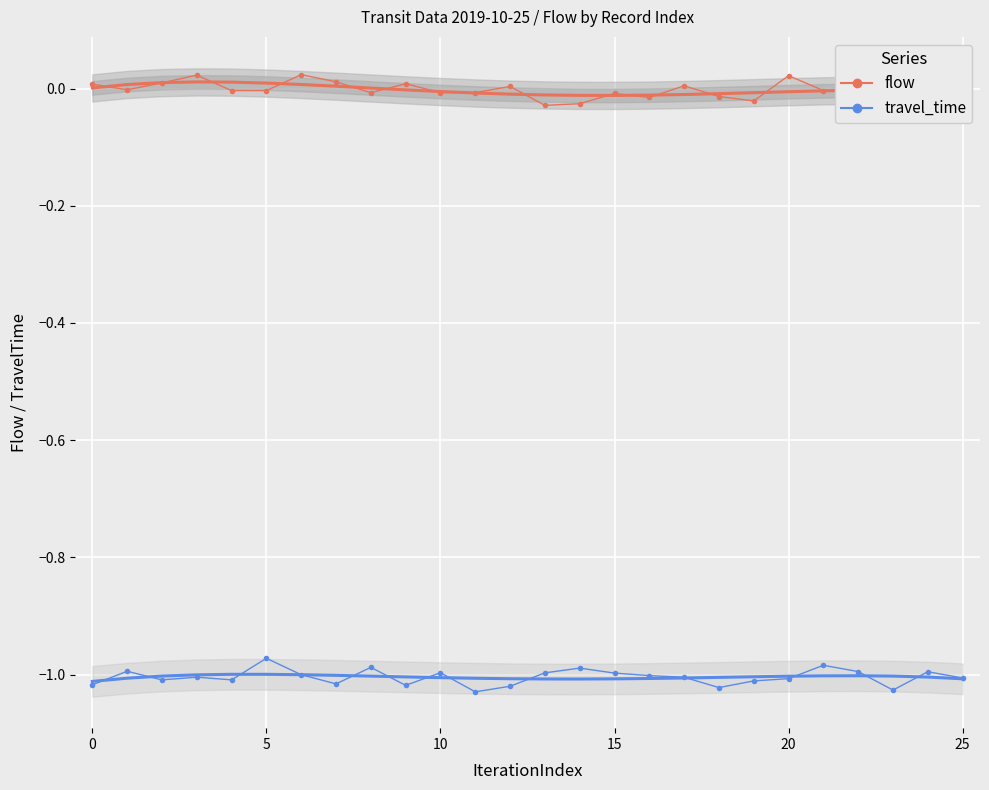

True or false: travel_time and flow cross at least once.

False